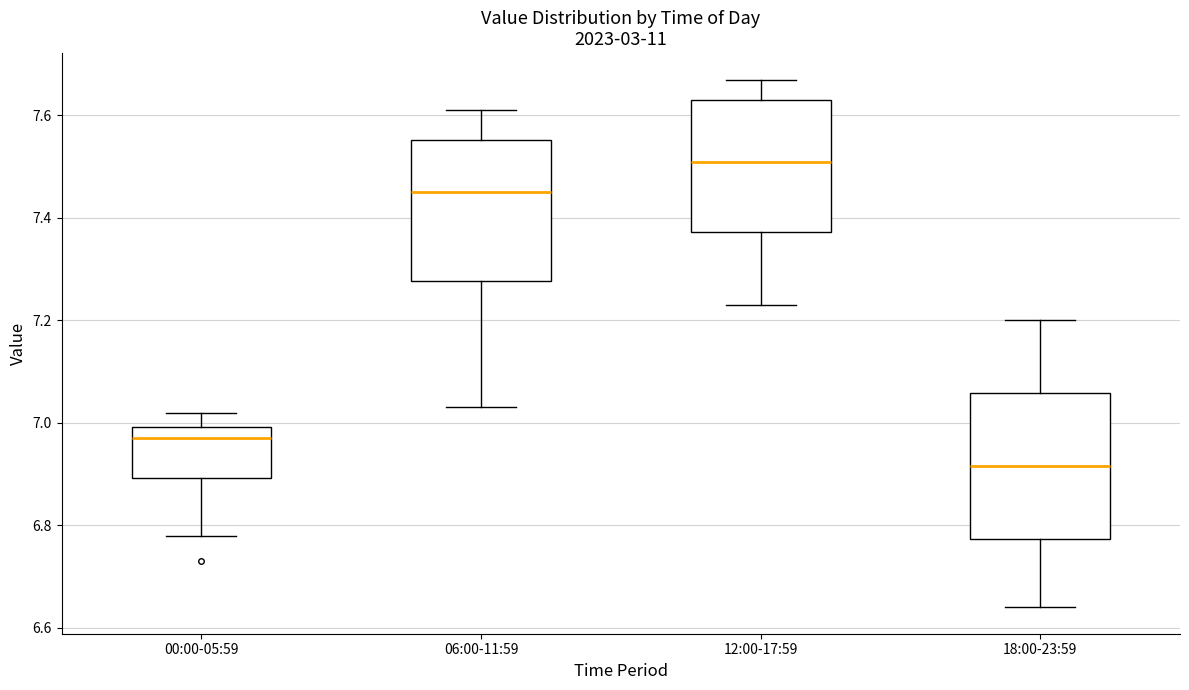

Which box has the highest median line?

12:00-17:59